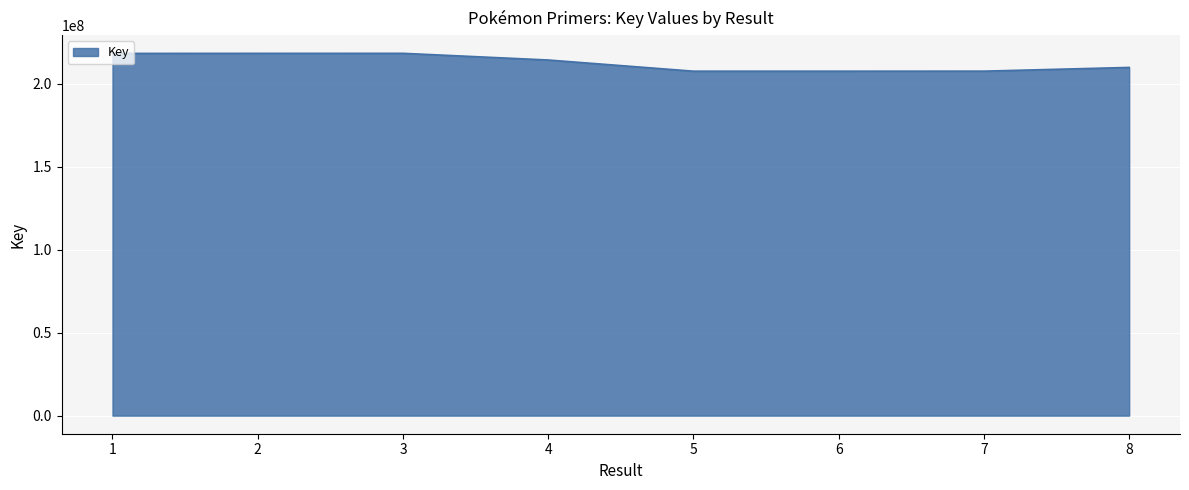

What is the change in value from 4 to 6?

-6733335